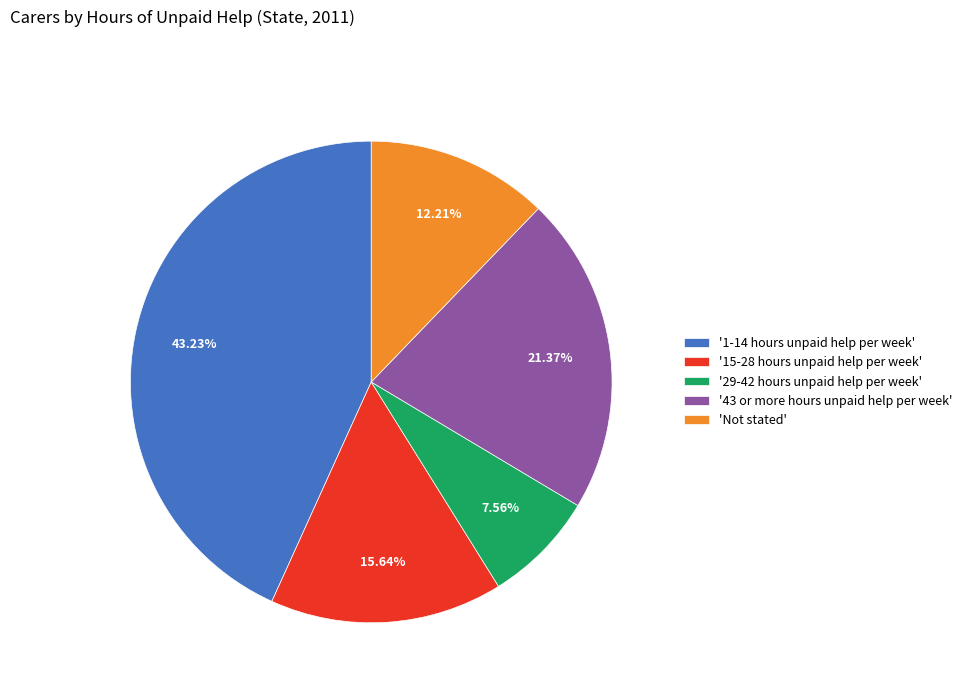

Is the sum of 'Not stated' and '43 or more hours unpaid help per week' greater than half?

No